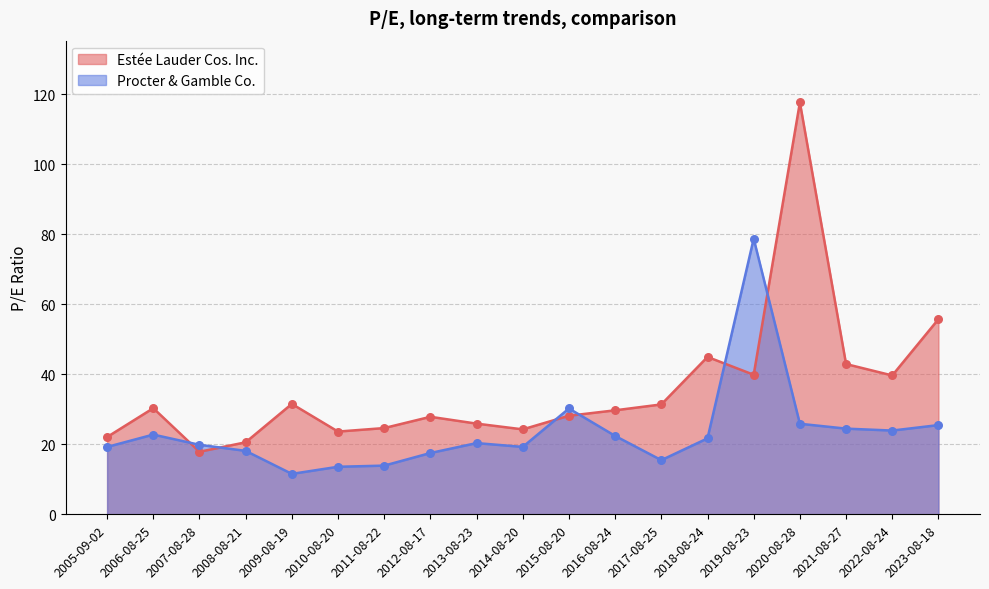

At how many categories does at least one series exceed 58?

2